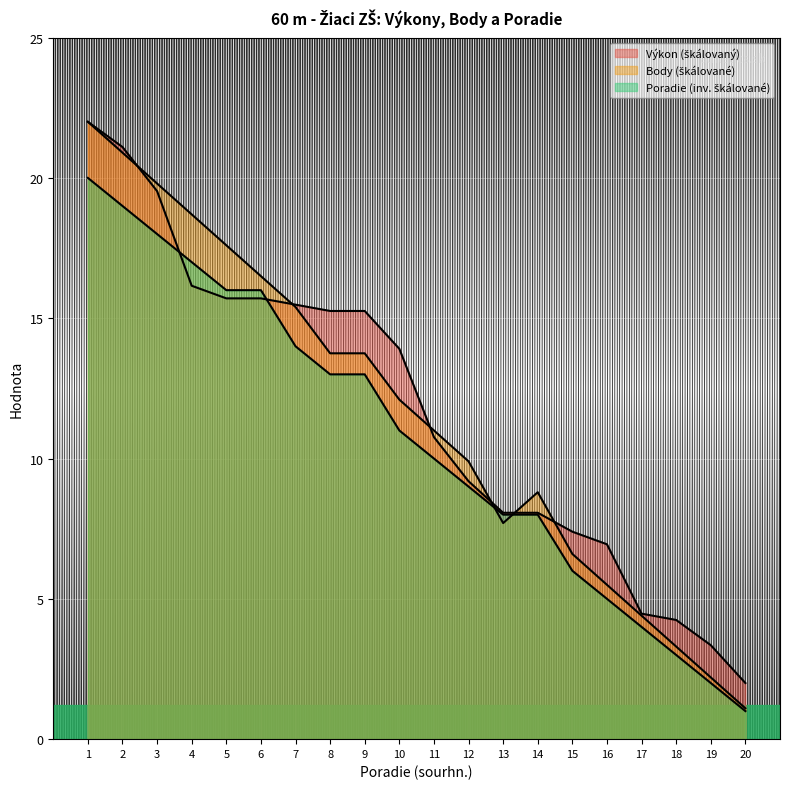

At which category is the sum across all series the highest?

1